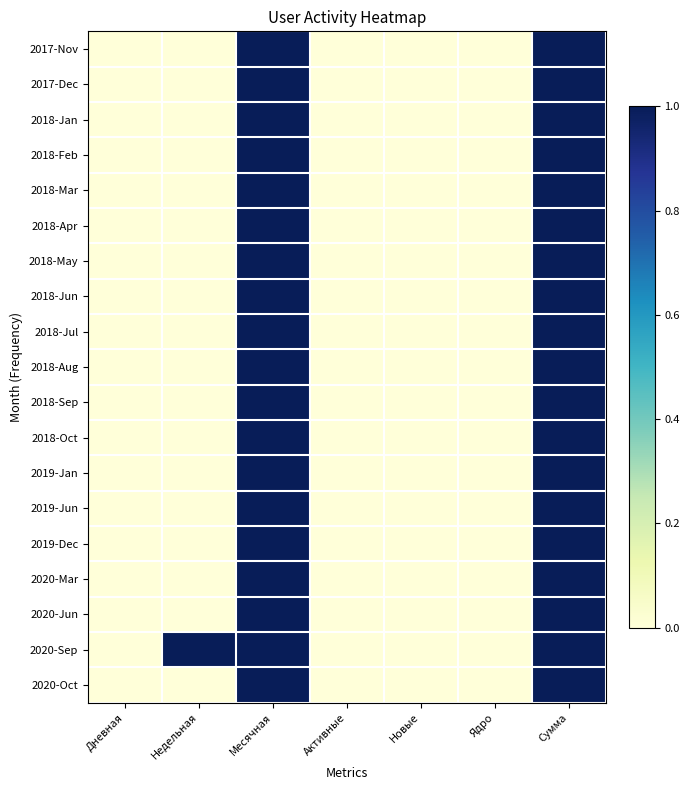

Which has a higher value, Месячная or Новые?

Месячная